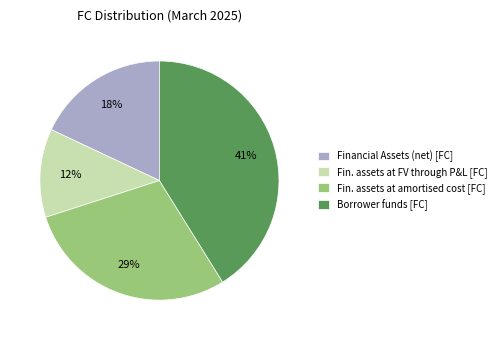

To the nearest percent, what is the difference between the largest and smallest slice percentages?

29%